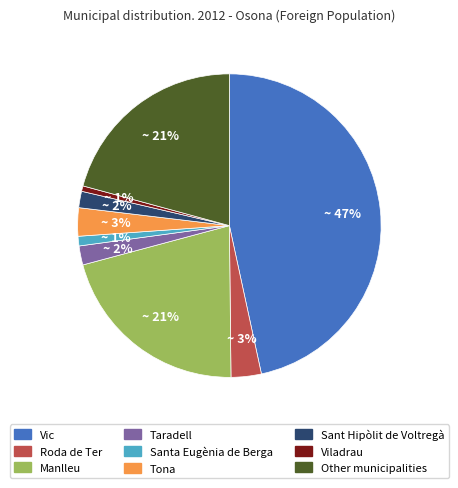

Between Vic and Tona, which is larger?

Vic